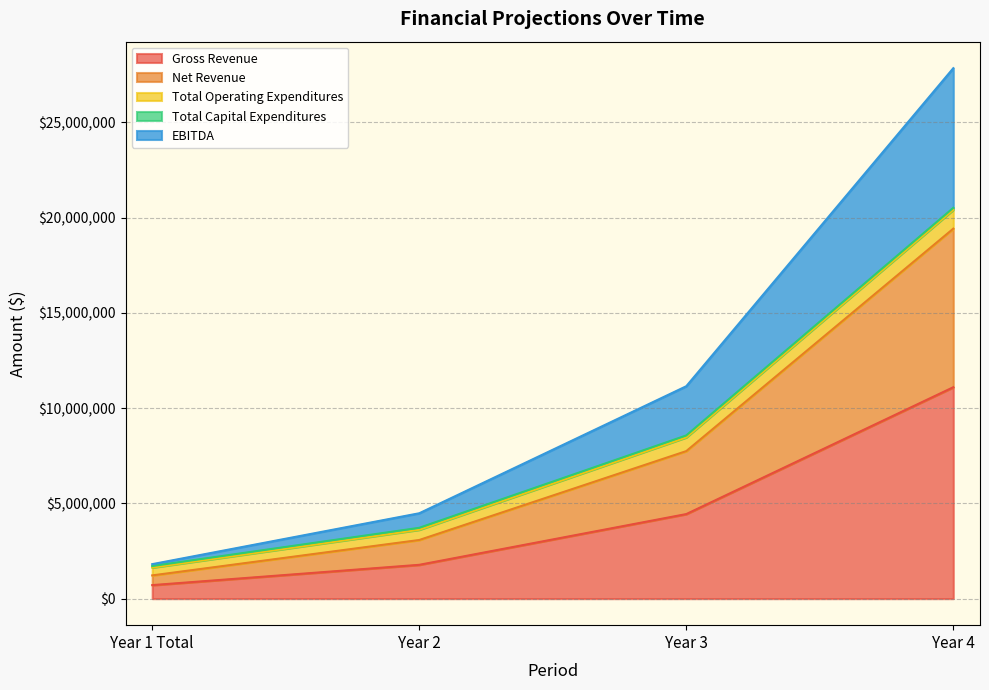

At which label does Gross Revenue reach its minimum?

Year 1 Total